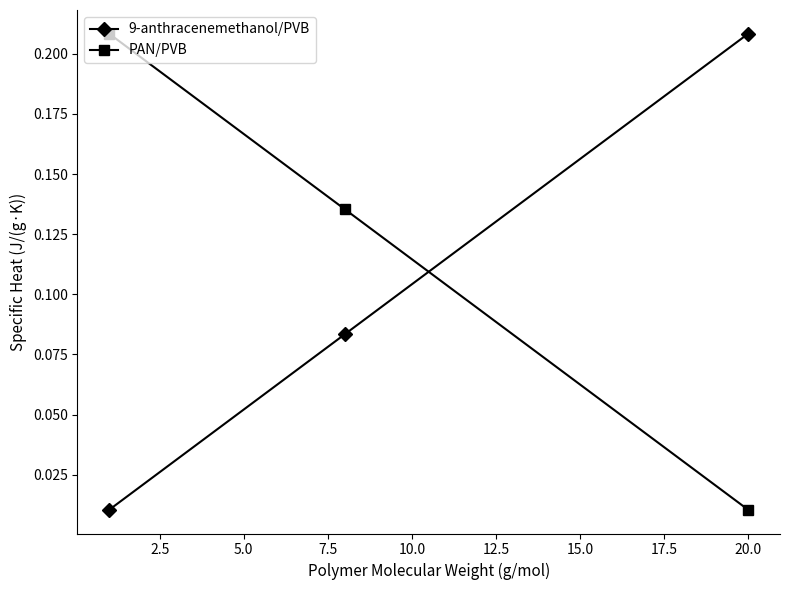

How many lines are shown in the chart?

2